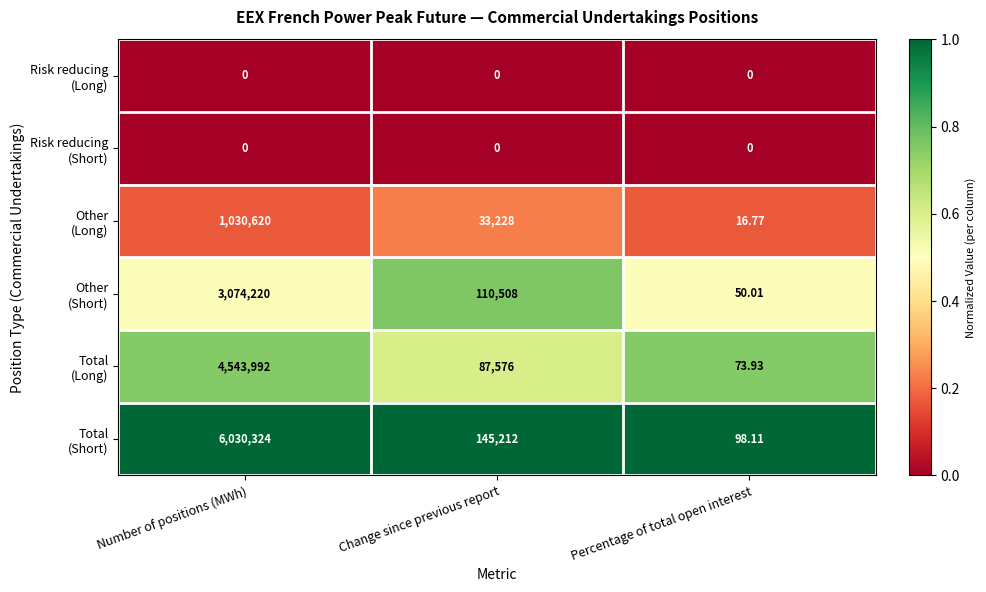

At which category is the sum across all series the highest?

Number of positions (MWh)